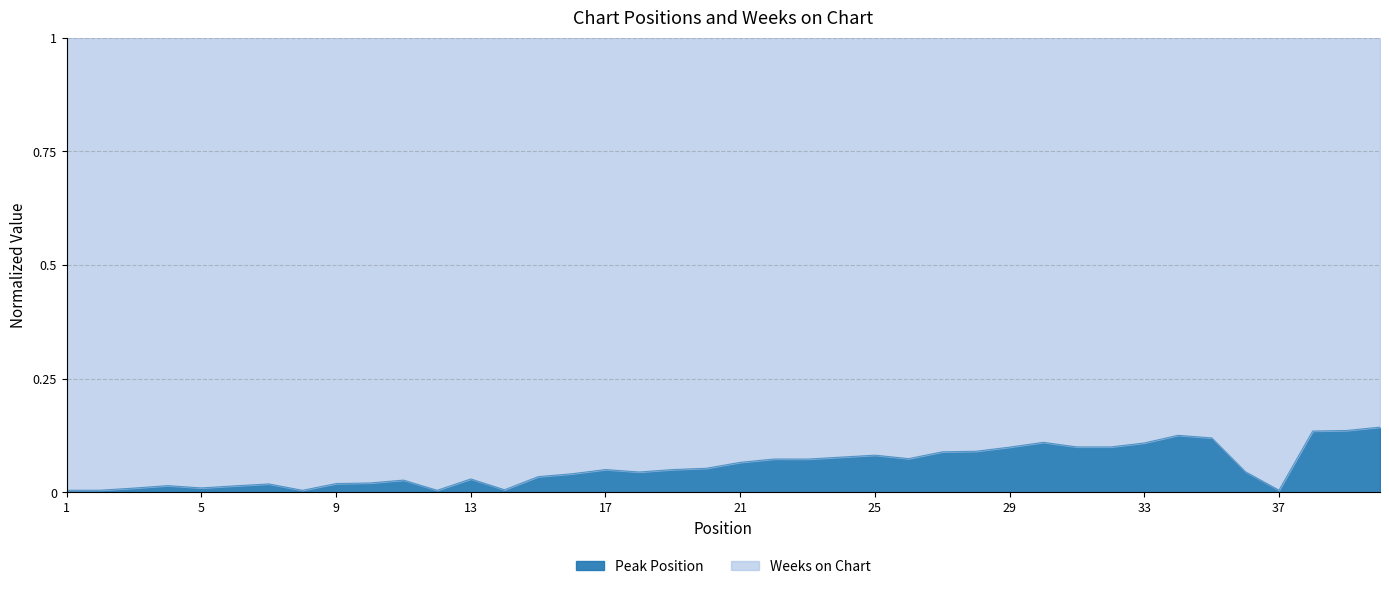

List the labels in order of value, largest first.

40, 39, 38, 34, 35, 30, 33, 31, 32, 29, 28, 27, 25, 24, 26, 22, 23, 21, 20, 17, 19, 36, 18, 16, 15, 13, 11, 10, 9, 7, 4, 6, 5, 3, 14, 2, 1, 37, 8, 12